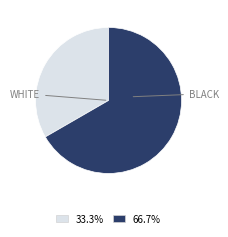

Is there a majority slice in this chart?

Yes